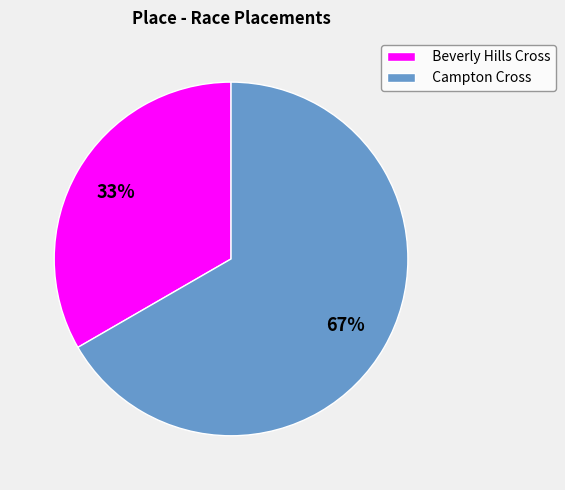

The Campton Cross slice represents 67% of the pie. True or false?

True